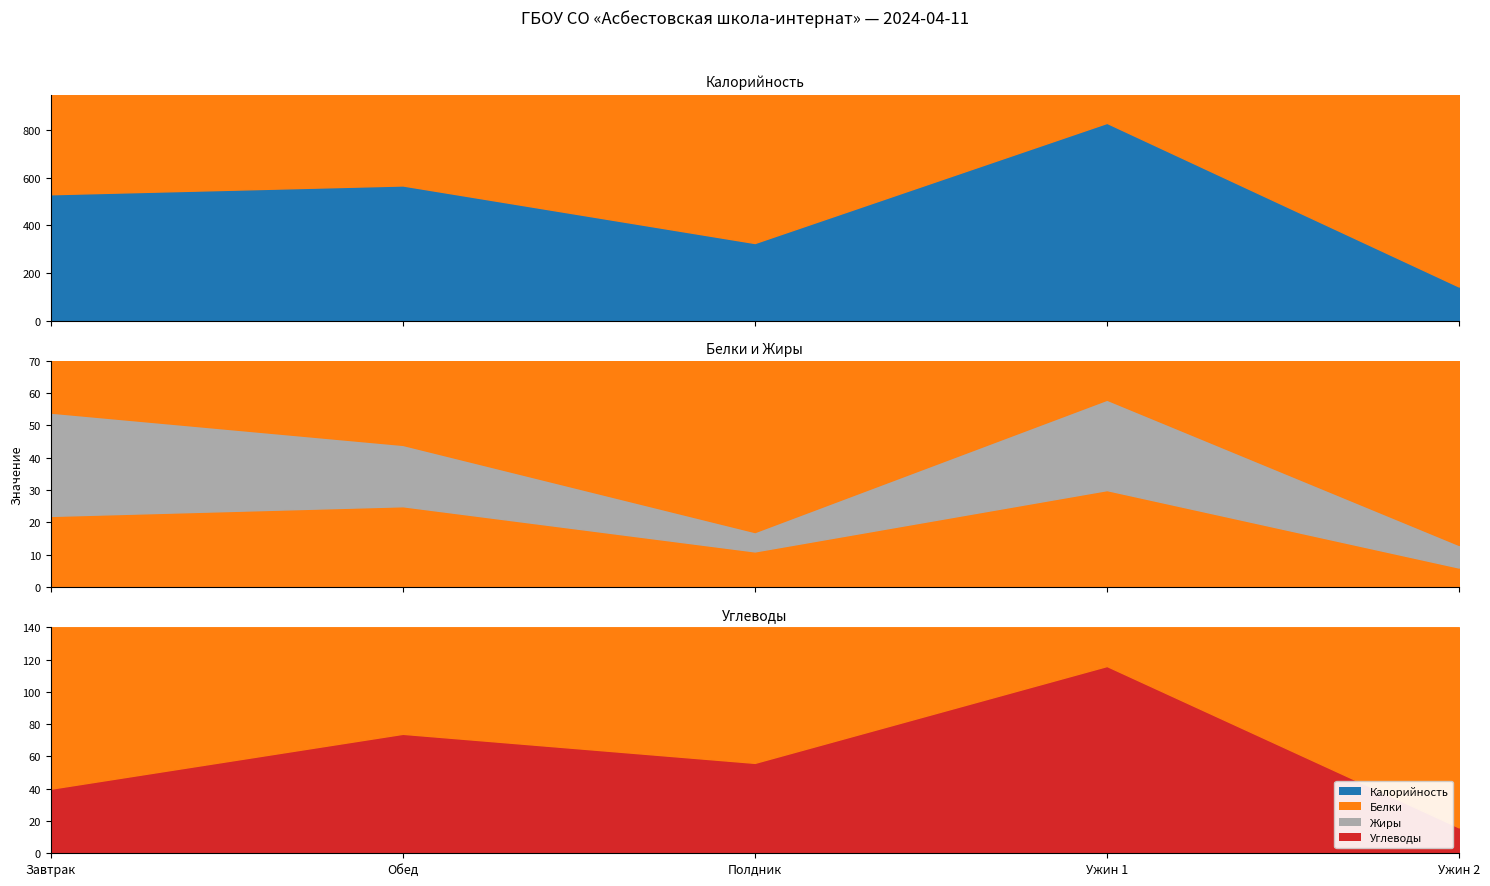

Where is Жиры nearest to the value 19?

Обед